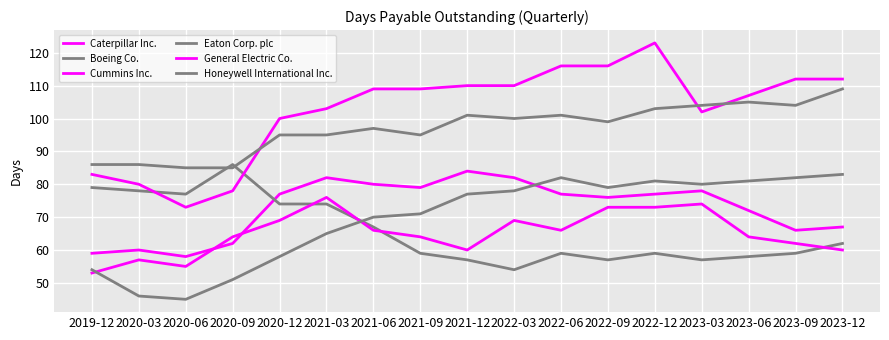

True or false: Eaton Corp. plc and General Electric Co. intersect in this chart.

False